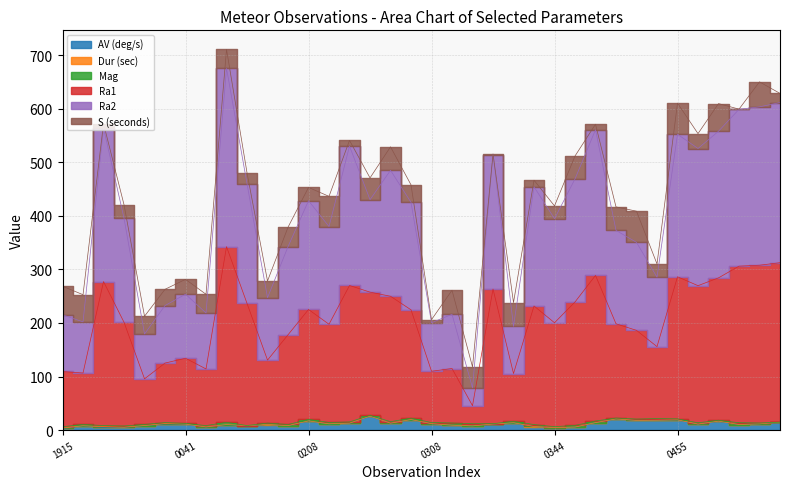

True or false: Ra2 and Ra1 intersect in this chart.

False